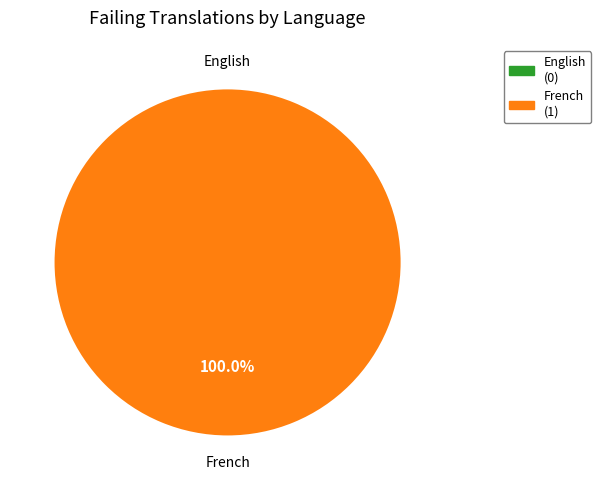

What percentage is the French slice, to the nearest percent?

100%